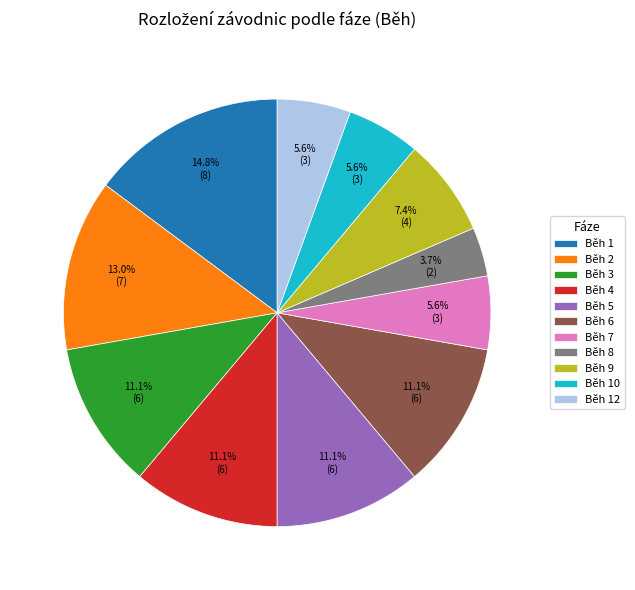

Which slice is the smallest?

Běh 8